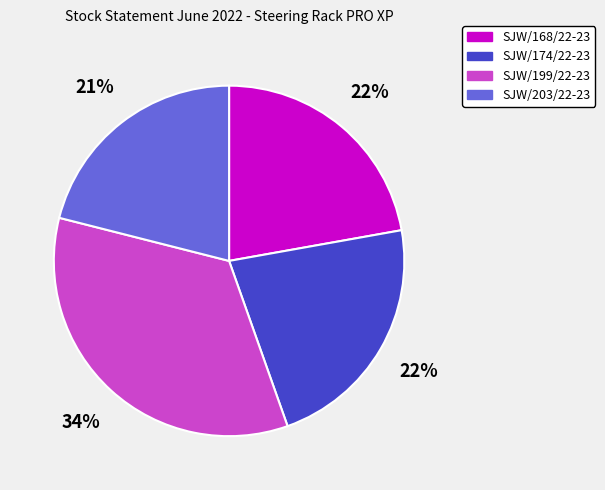

To the nearest percent, what is the difference between the largest and smallest slice percentages?

13%